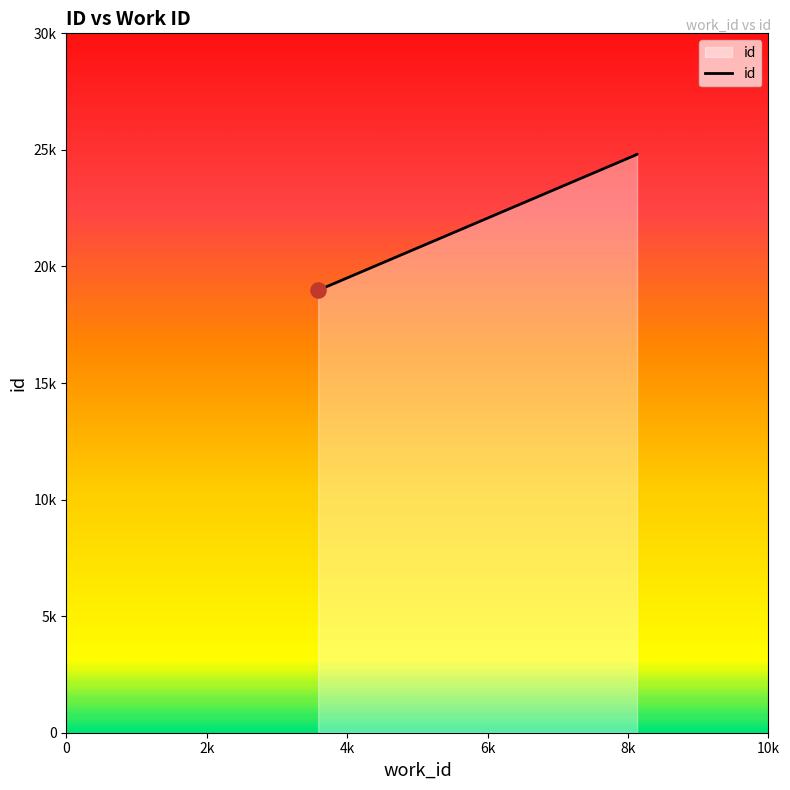

Which has a higher value, 8129 or 3586?

8129